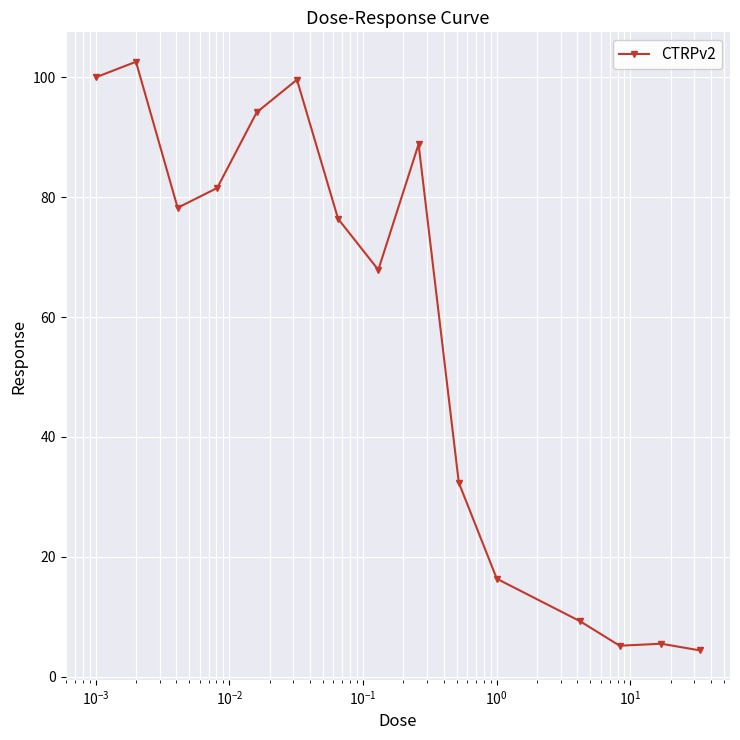

What is the value of the 4th point from the left?

81.5